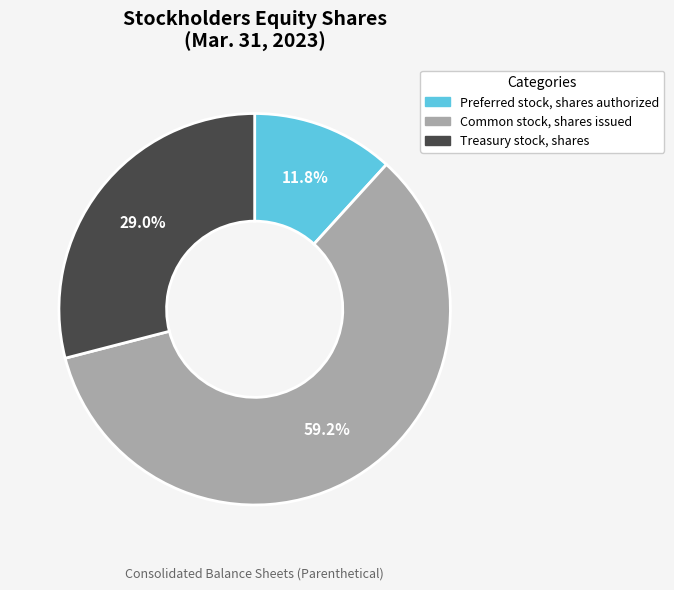

Rank the categories by value from highest to lowest.

Common stock, shares issued, Treasury stock, shares, Preferred stock, shares authorized